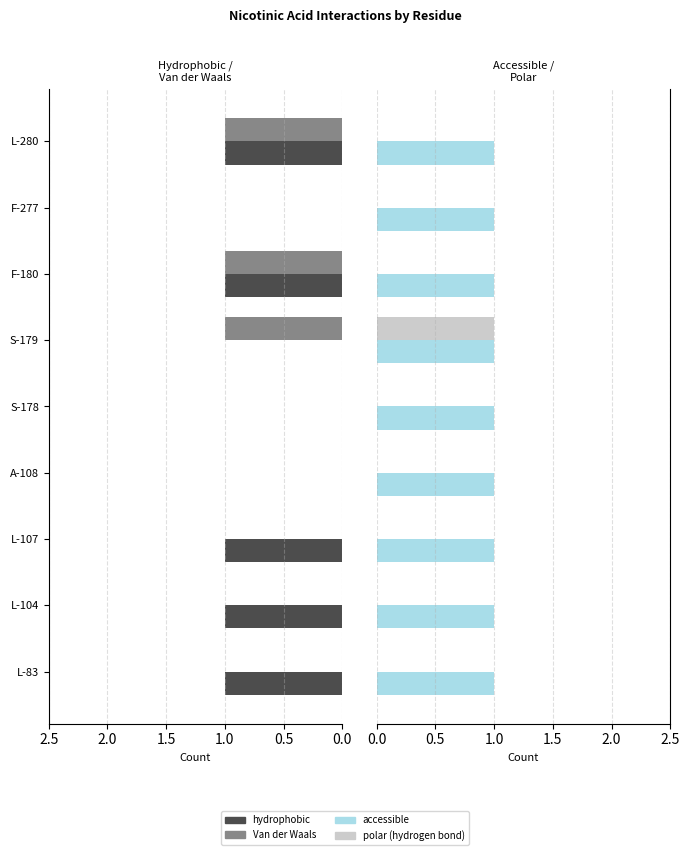

Between A-108 and F-180, which is larger?

F-180